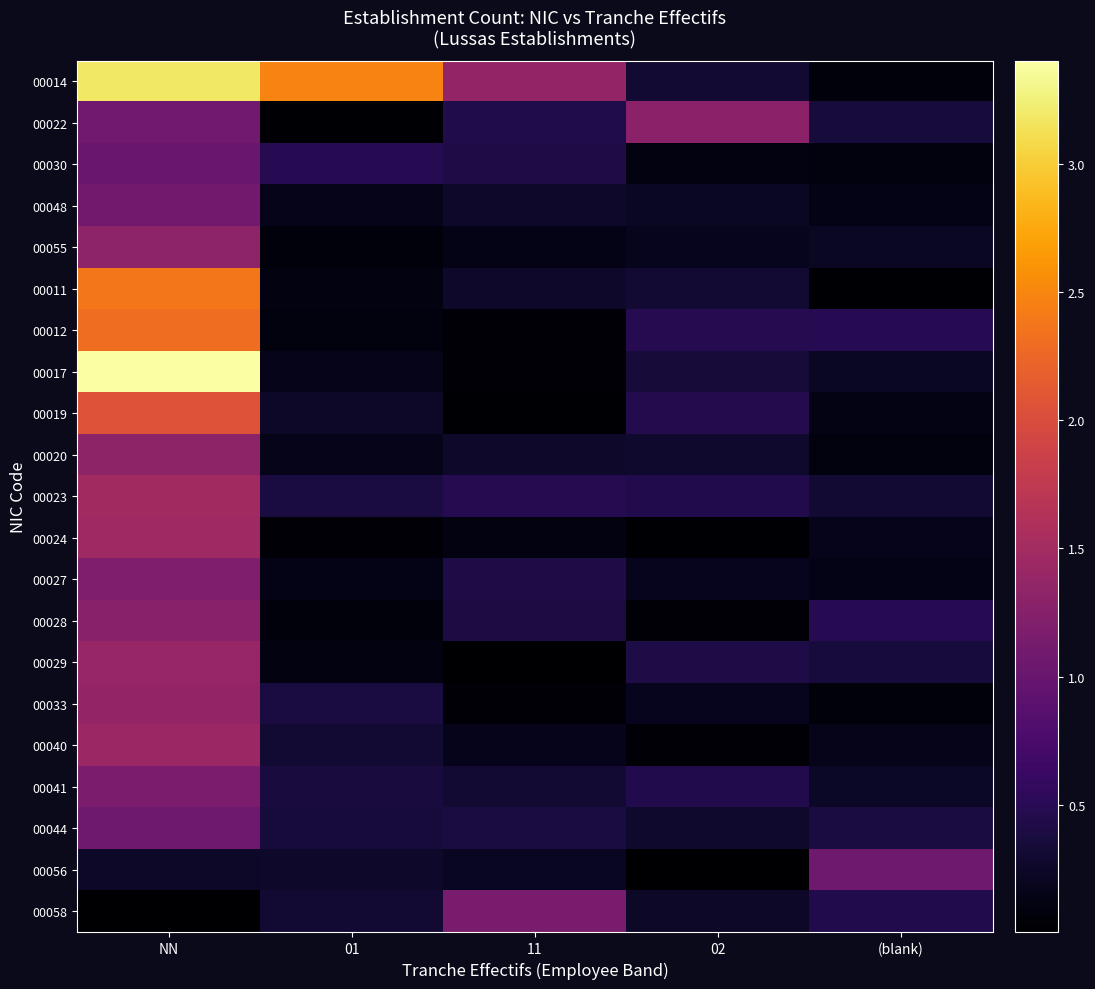

What is the difference between the second highest and minimum values in the 00044 series?

0.1